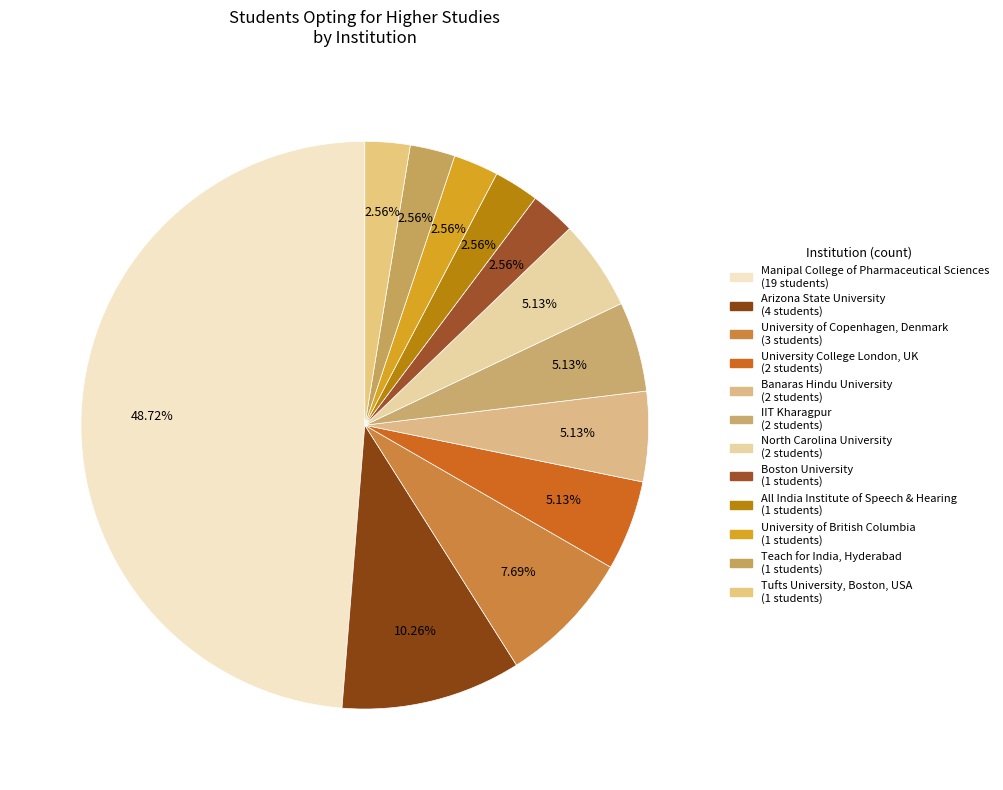

Is there any slice that represents more than half of the pie?

No